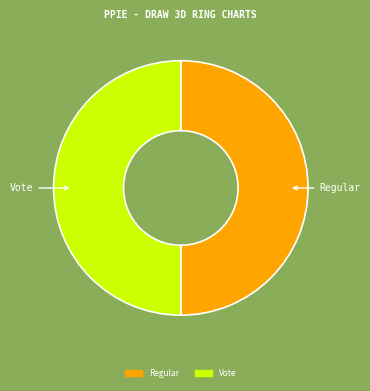

Approximately how many times larger is the value at Vote compared to Regular?

1.0